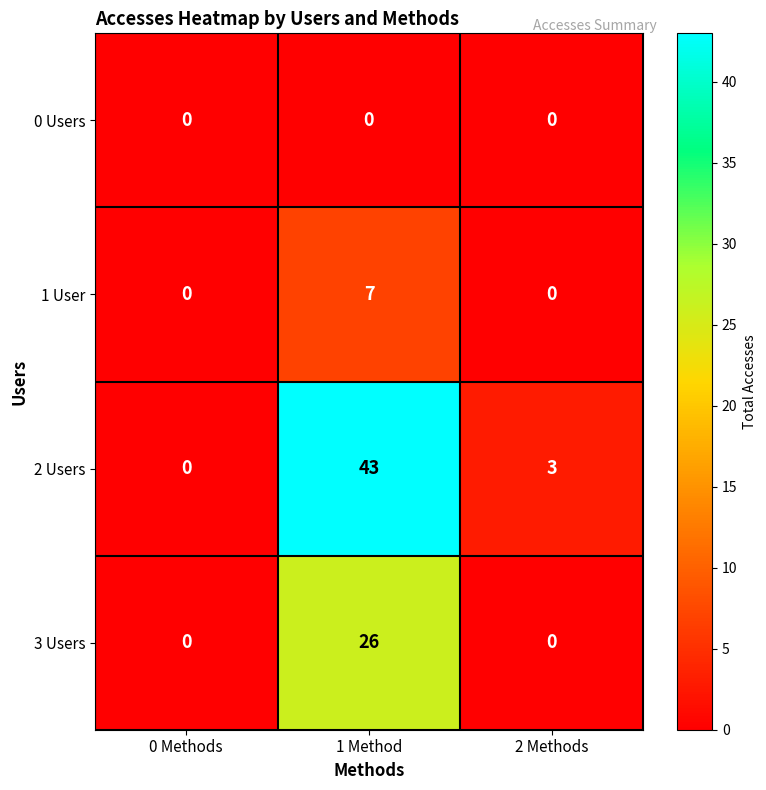

What is the total value across all series at 1 Method?

76